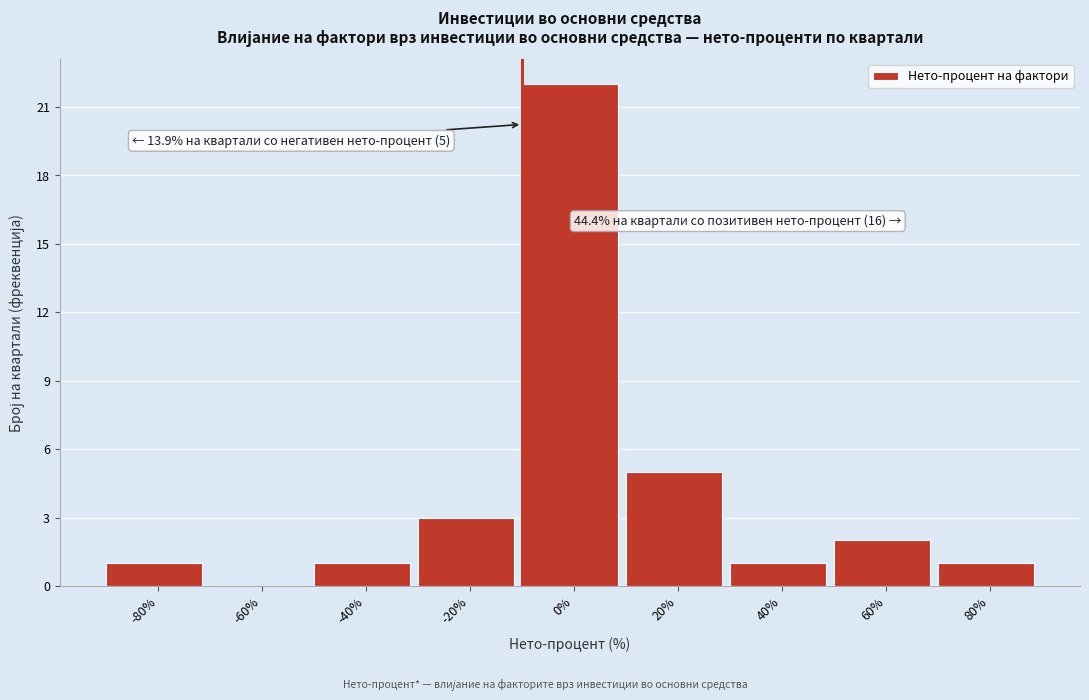

Reading right to left, list all the values displayed in this chart.

80%=1	60%=2	40%=1	20%=5	0%=22	-20%=3	-40%=1	-60%=0	-80%=1